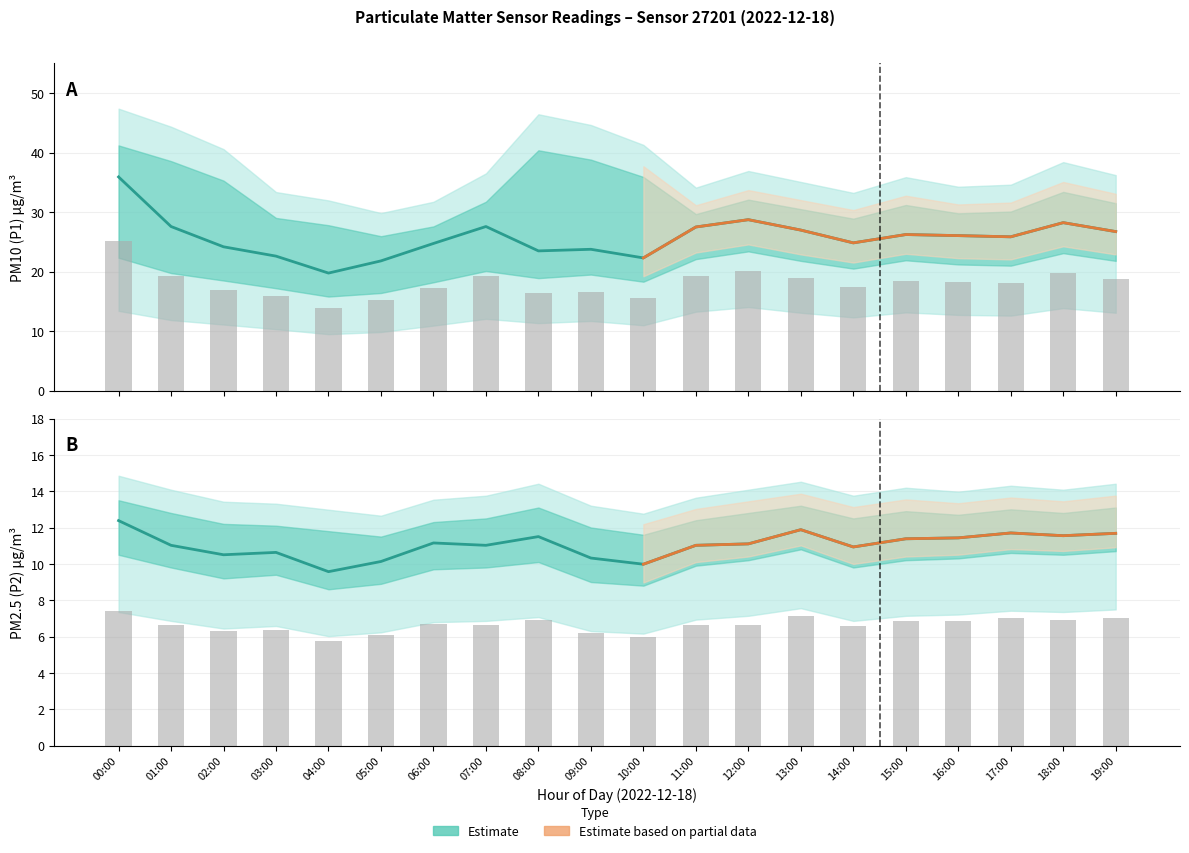

True or false: P2_upper has a value of 5.0 at 09:00.

False